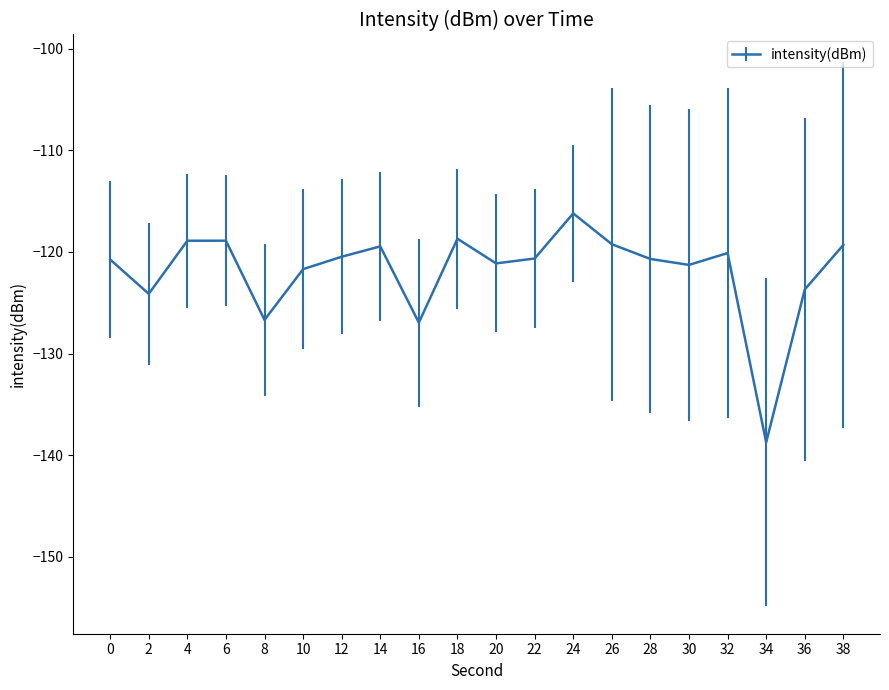

Is it true that the value at 32 is -80.1?

False